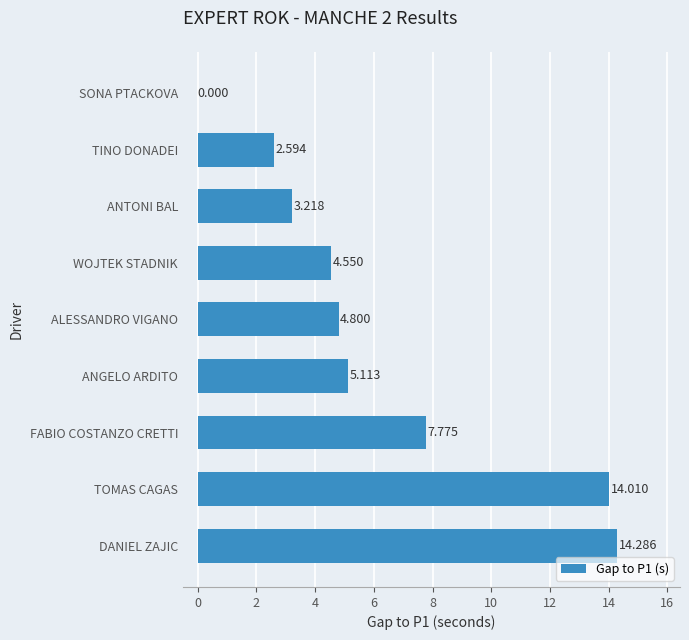

Which label corresponds to the largest value in the chart?

DANIEL ZAJIC